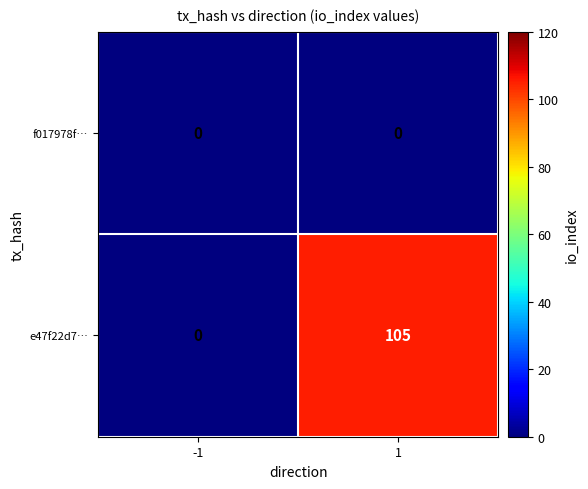

List the series in order of their peak value, lowest first.

f017978f…, e47f22d7…